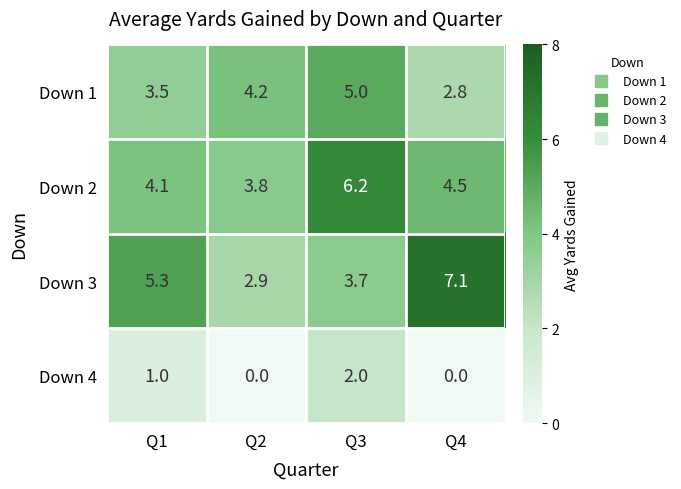

What is the difference between the Down 2 values at Q4 and Q1?

0.4